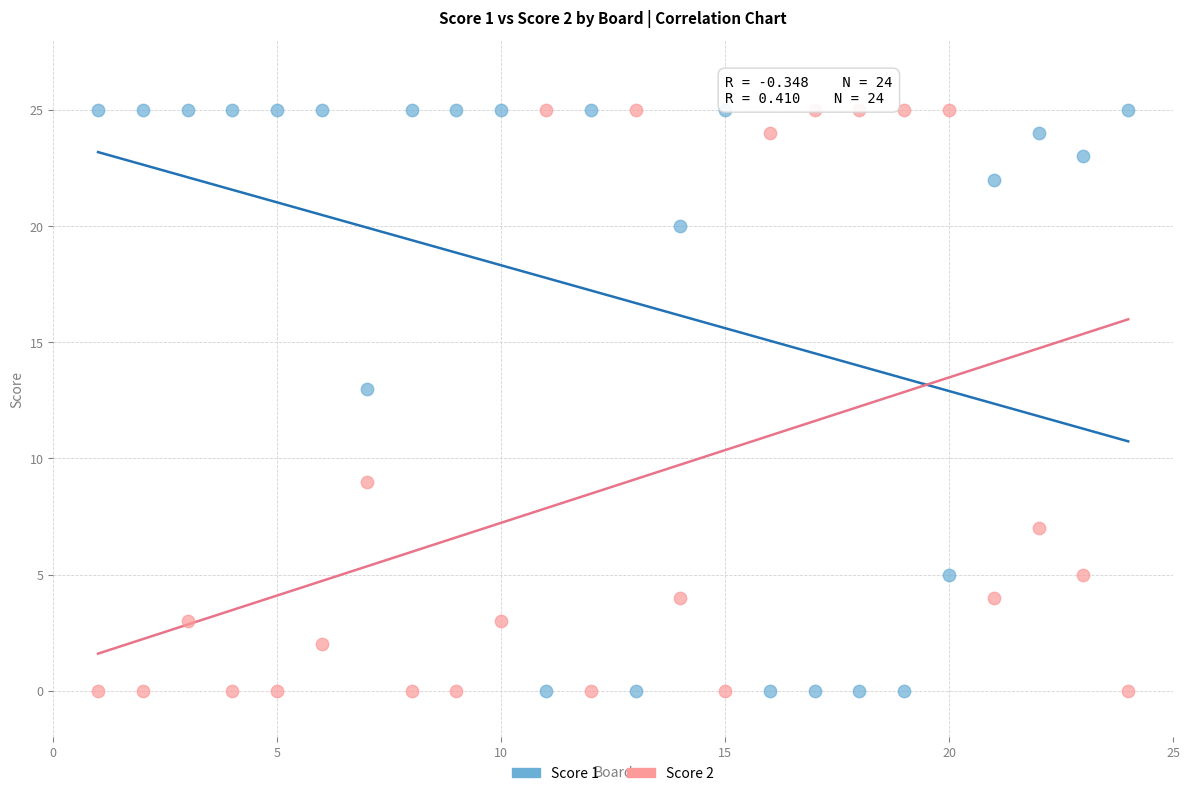

Across all data points, what is the range of Y values (max minus min)?

25